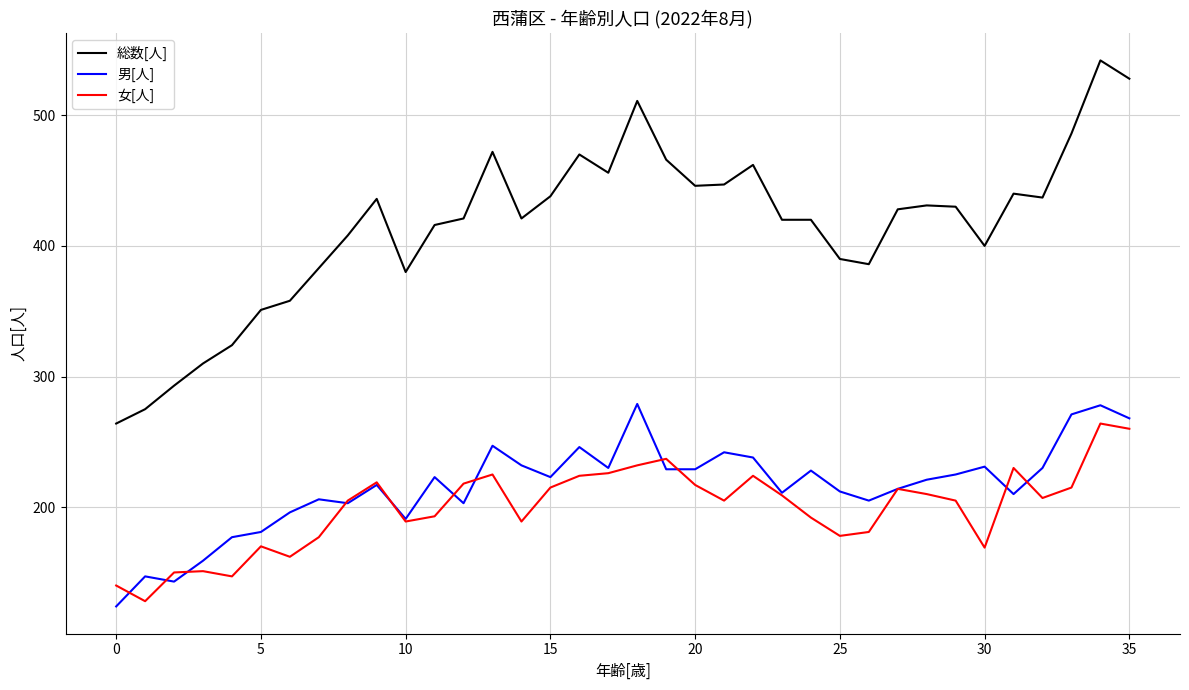

Which series has the largest range (max minus min)?

総数[人]